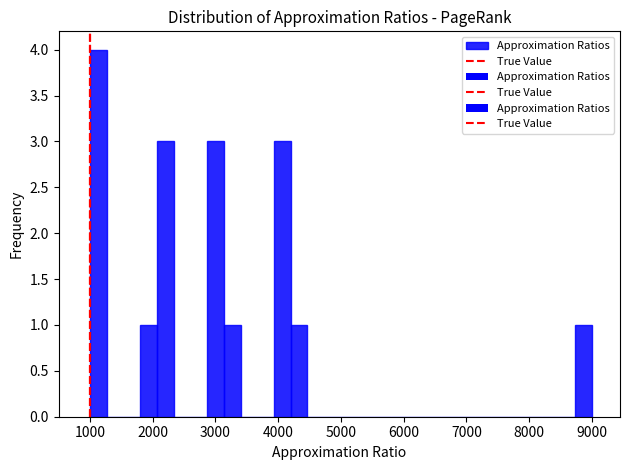

Around what value on the x-axis is the tallest bar? Give the approximate position of its centre, as read against the axis.

1100